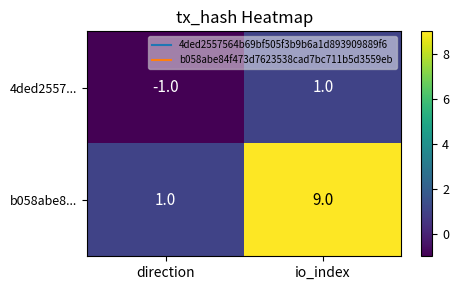

Reading left to right, list all the values displayed in this chart.

4ded2557...: -1	1
b058abe8...: 1	9